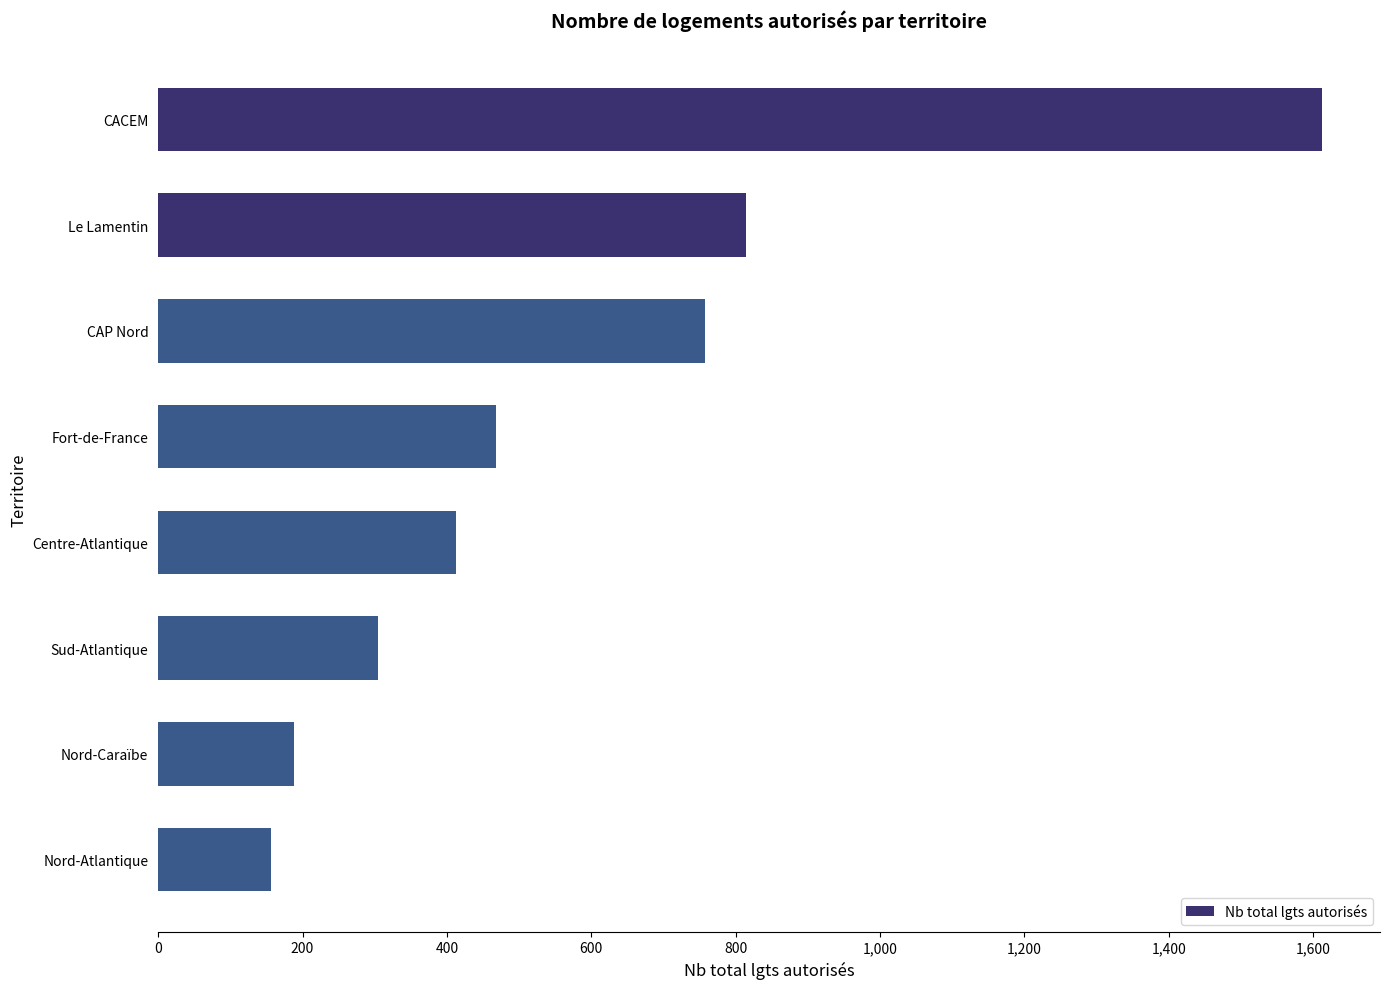

Count the number of data series in this chart.

1